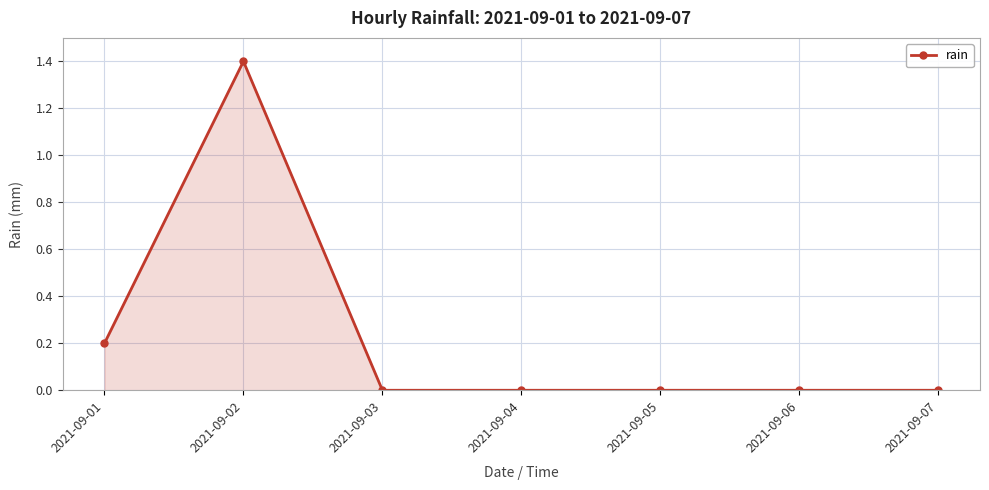

The value at 2021-09-05 is 0.0. True or false?

True